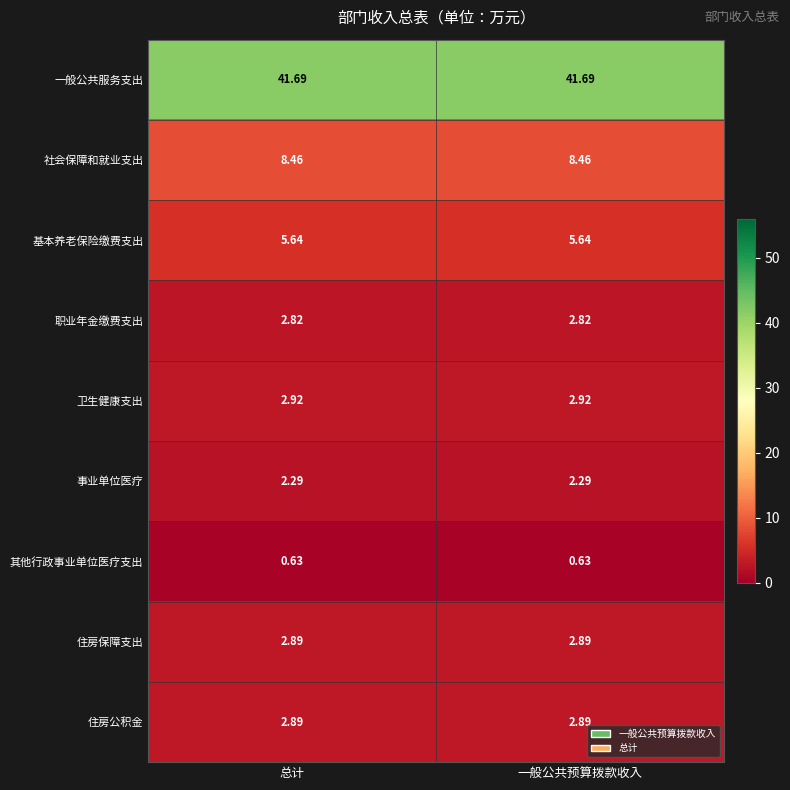

At how many categories does at least one series exceed 25?

2